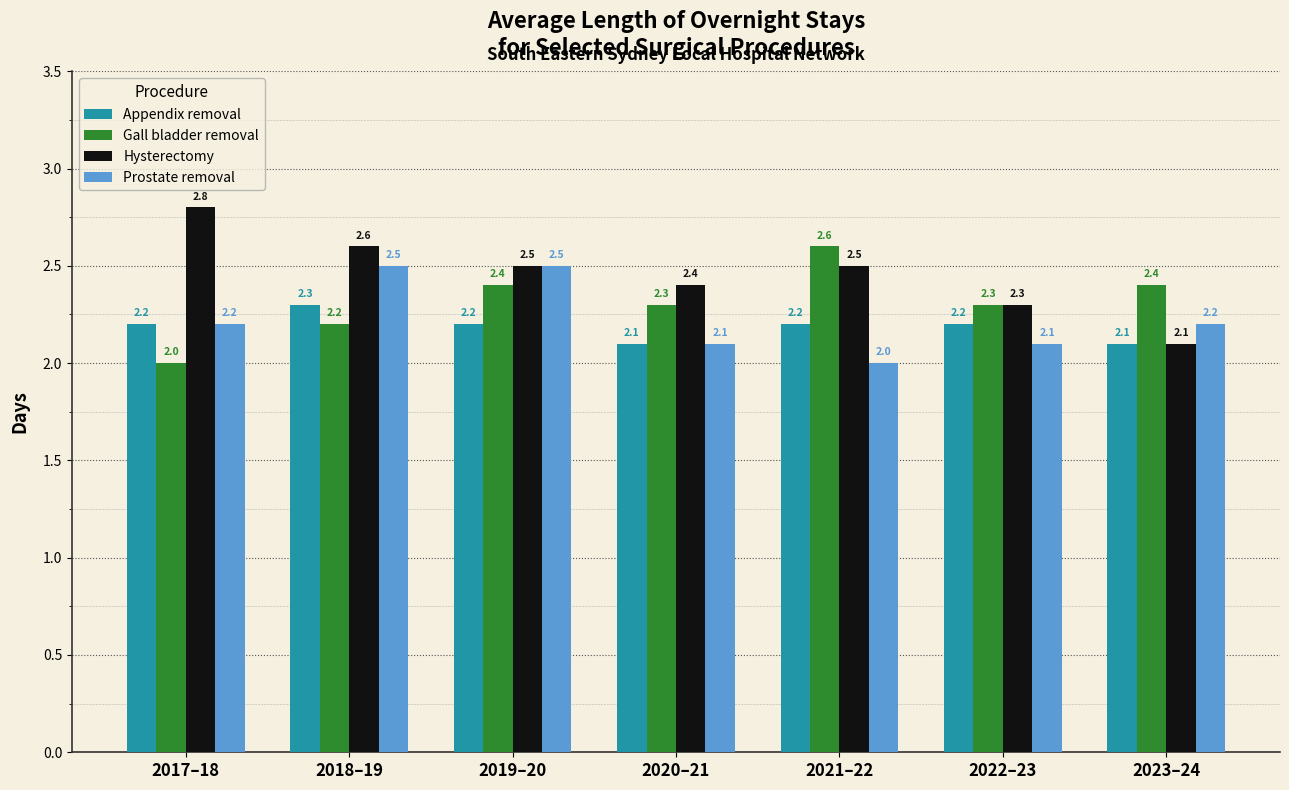

Count the Gall bladder removal values in the range 2 to 3.

7